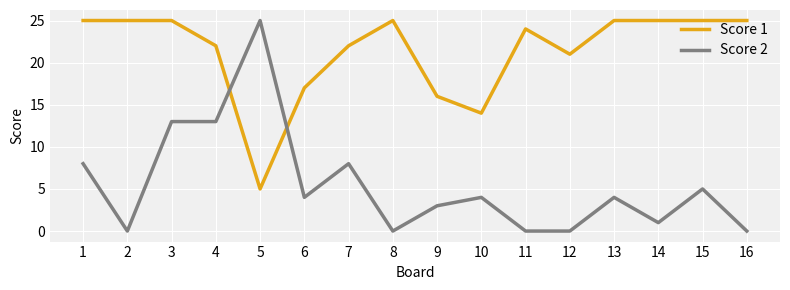

True or false: Score 2 has a value of 1 at 14.

True